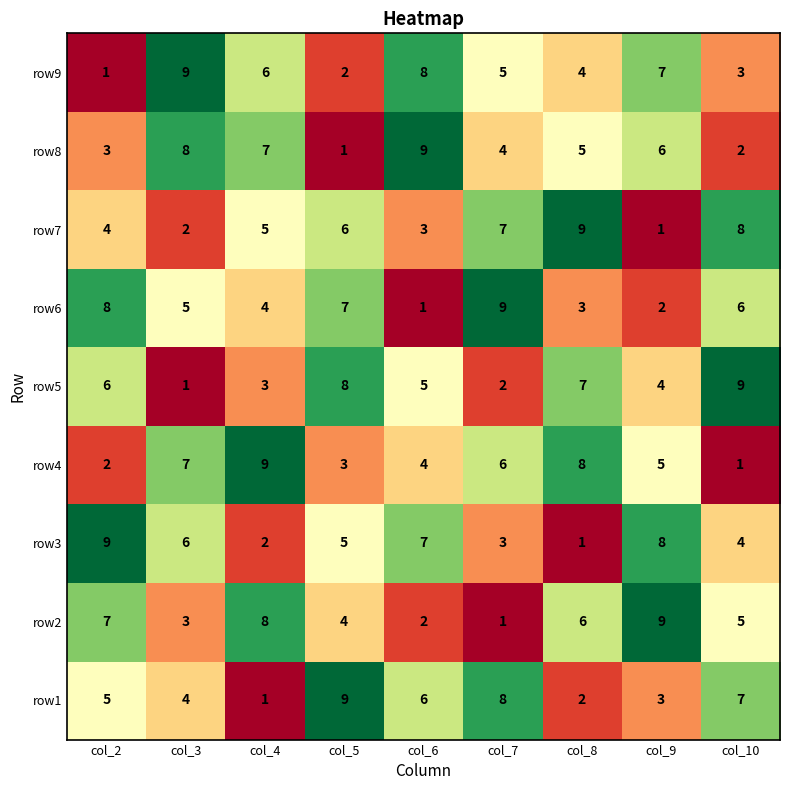

What is the minimum value shown in the chart?

1